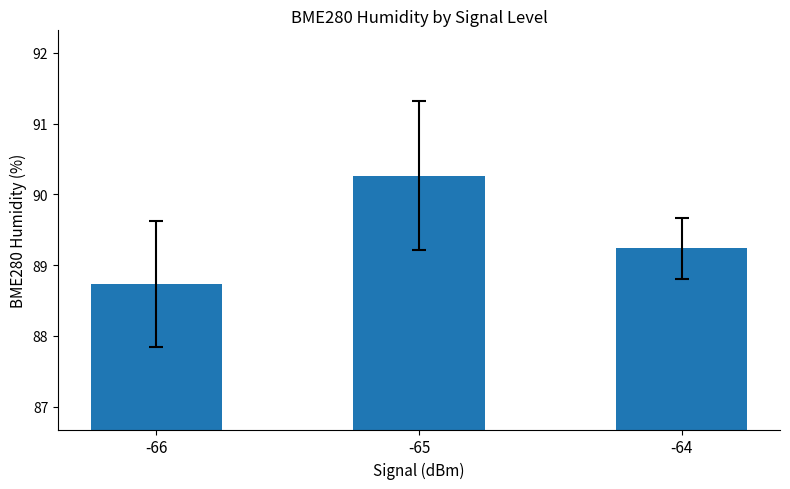

What is the sum of all values?

268.2